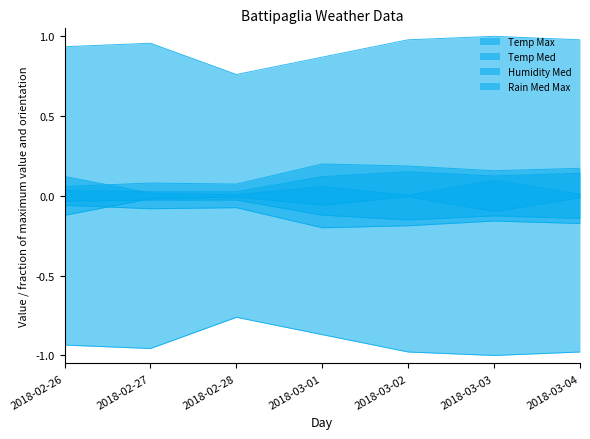

True or false: Temp Med and Temp Max cross at least once.

False